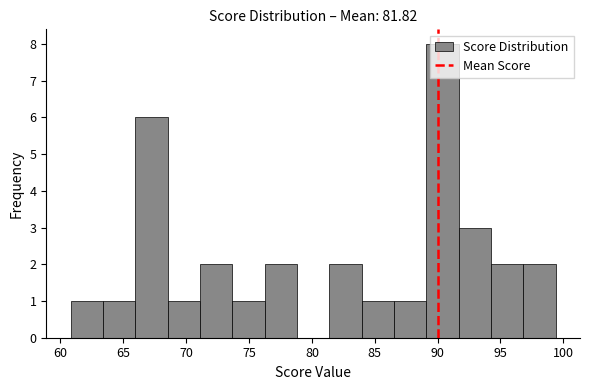

Over which range of the x-axis is the bar tallest?

89.0 to 91.5